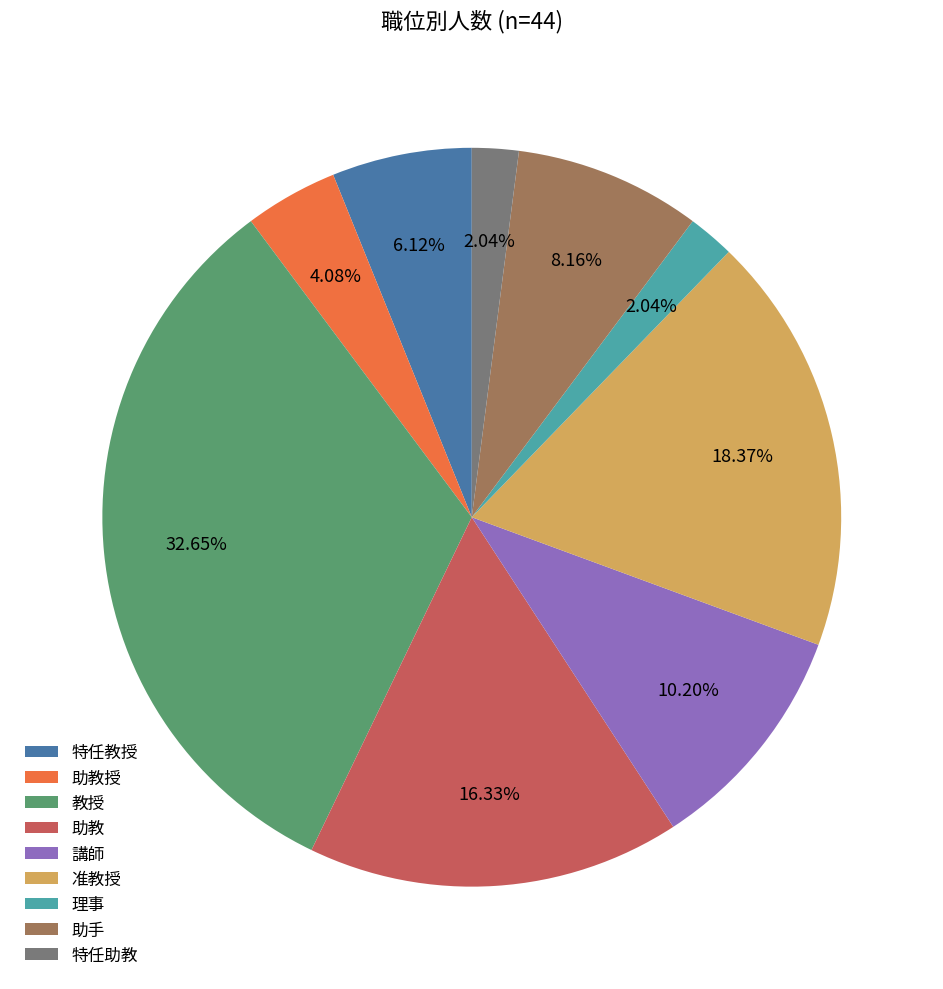

To the nearest percent, what portion does 特任教授 represent?

6%